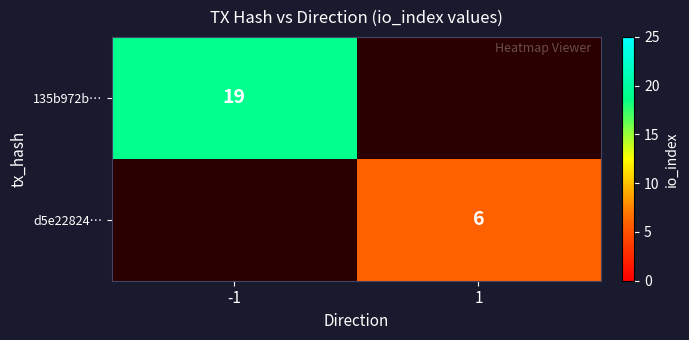

Which label corresponds to the largest value in the chart?

-1